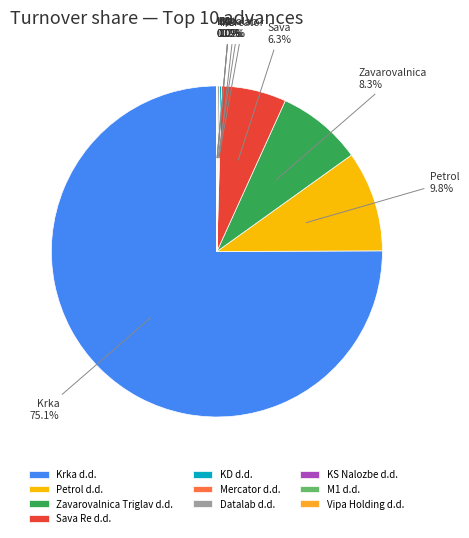

Which category accounts for the majority?

Krka d.d.